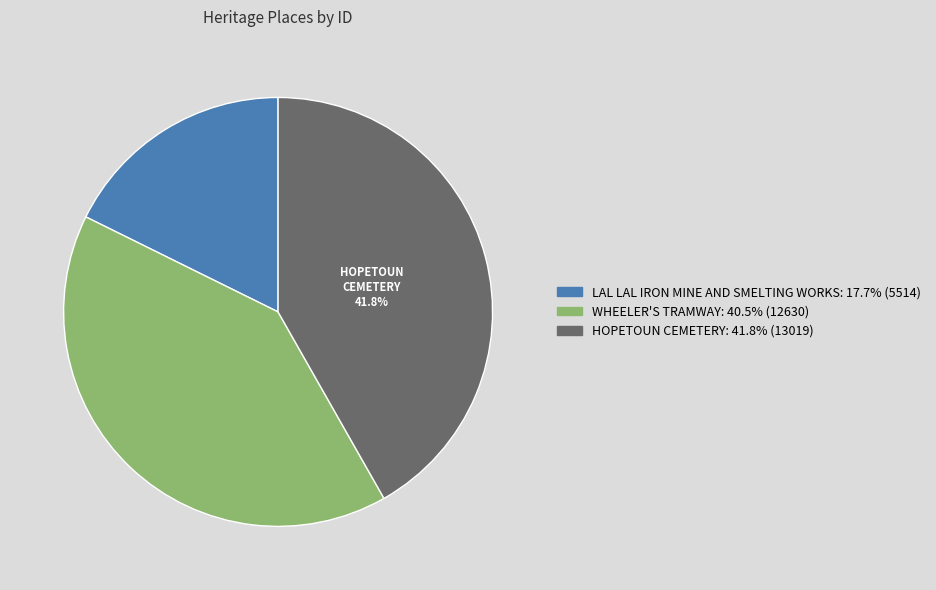

Is there any slice that represents more than half of the pie?

No